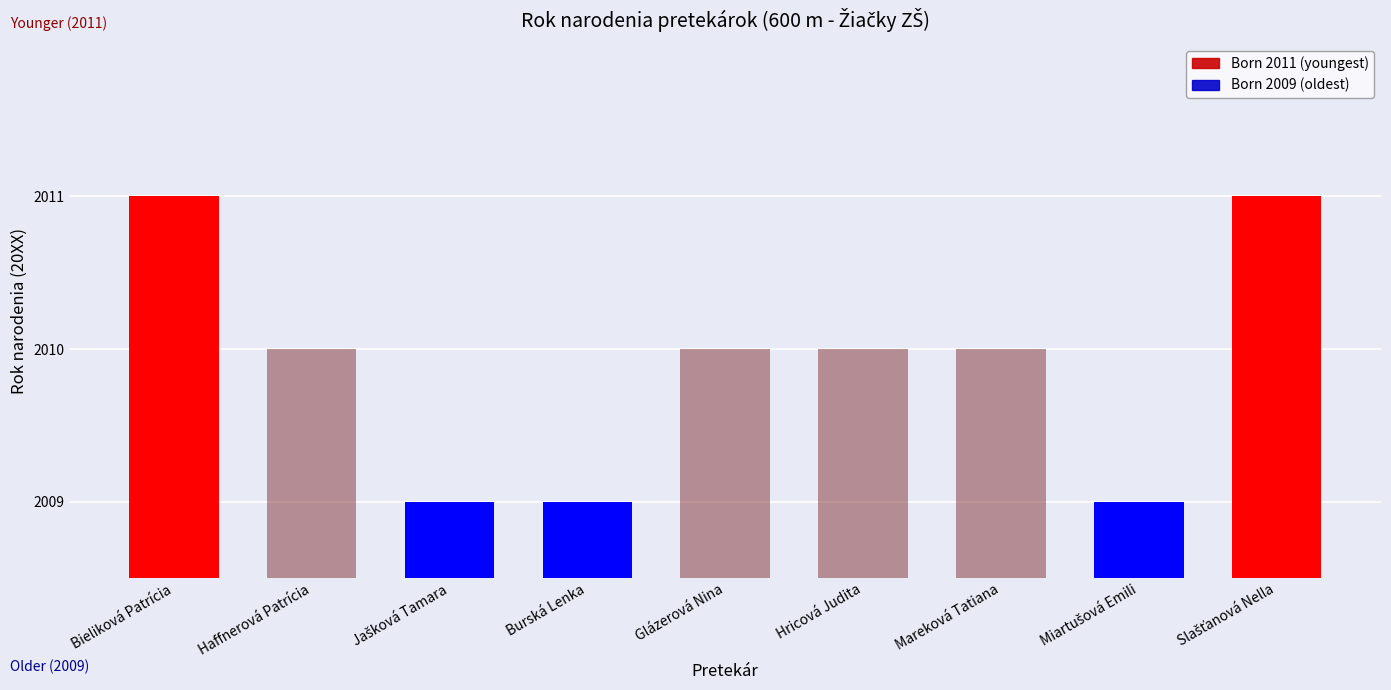

True or false: the data shows 10 at Mareková Tatiana.

True